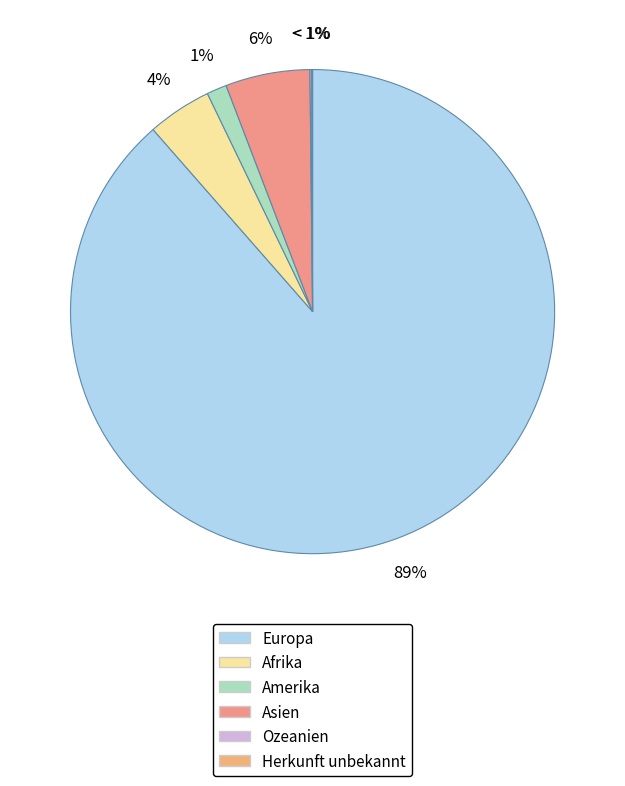

What is the smallest slice in the pie chart?

Herkunft unbekannt